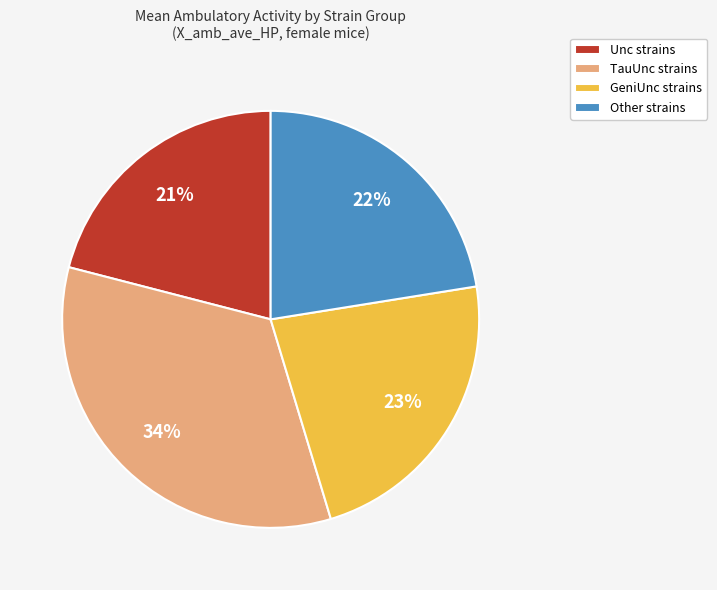

How many slices are in this pie chart?

4